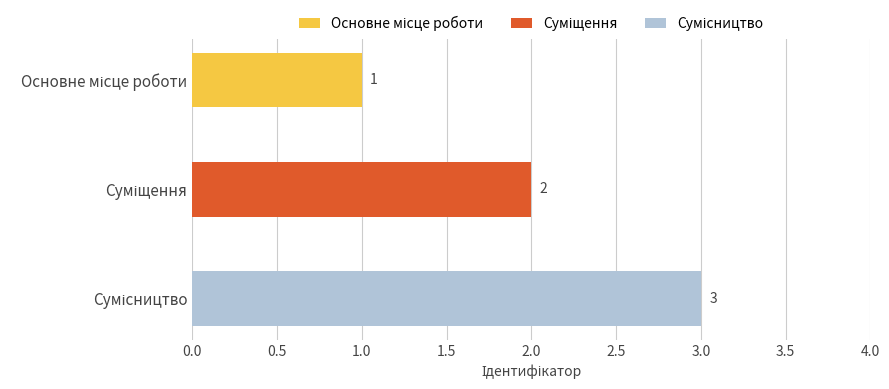

Are the bars grouped side by side (vs. stacked)?

No